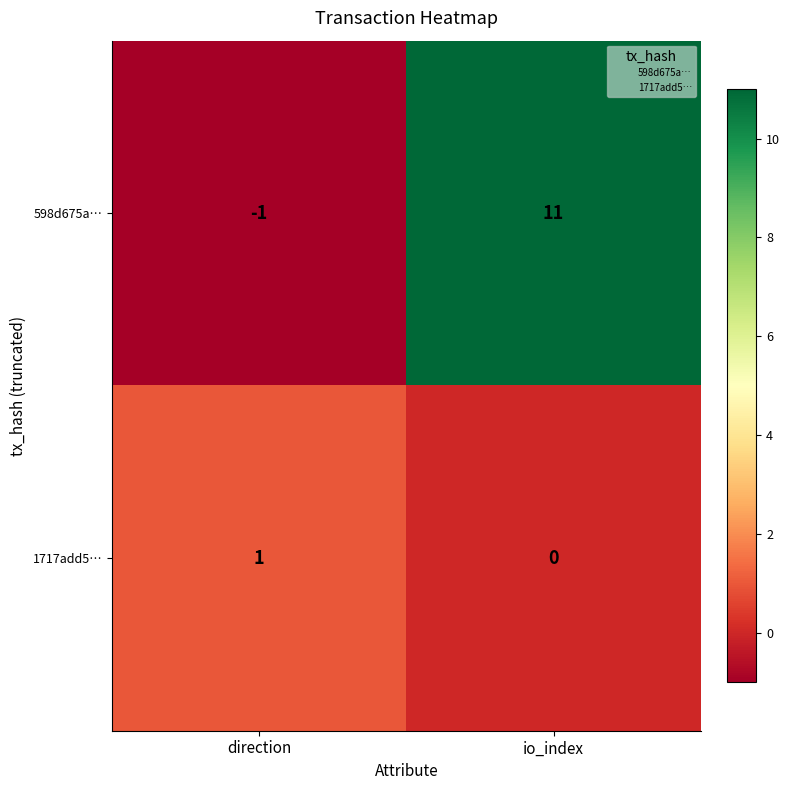

What is the difference between the 598d675a… values at direction and io_index?

12